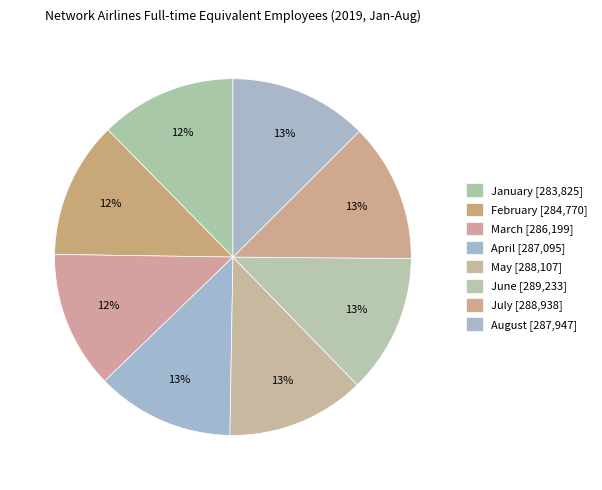

Is there any slice that represents more than half of the pie?

No